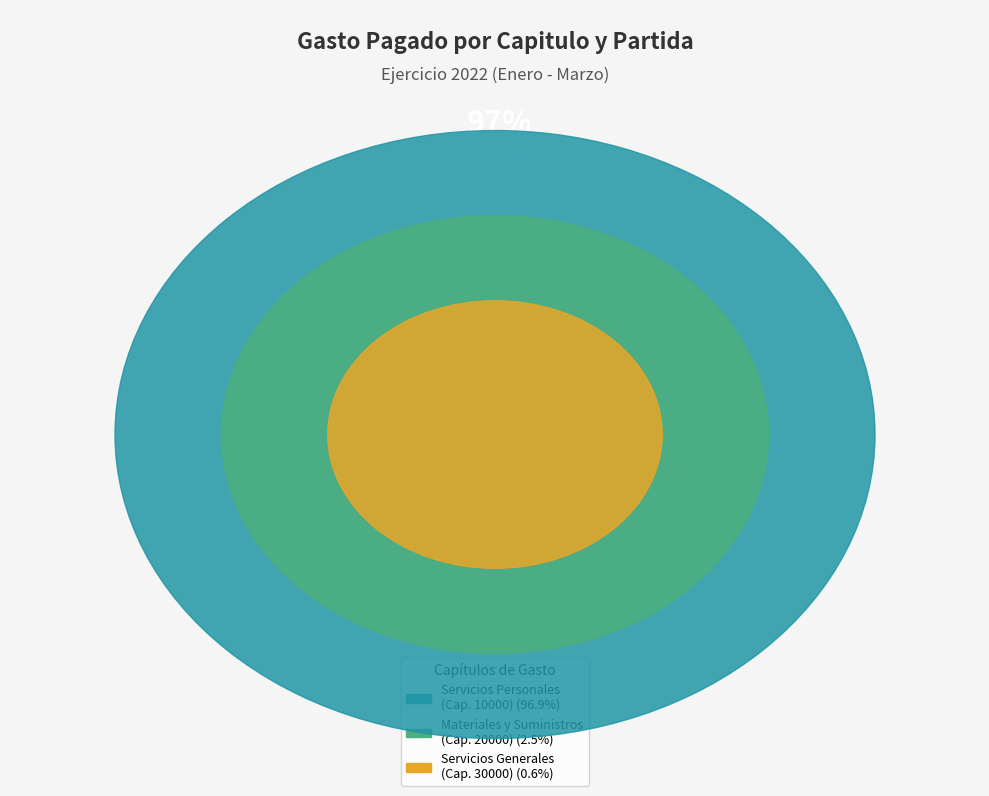

True or false: Mantenimiento mobiliario accounts for 11% of the total.

False